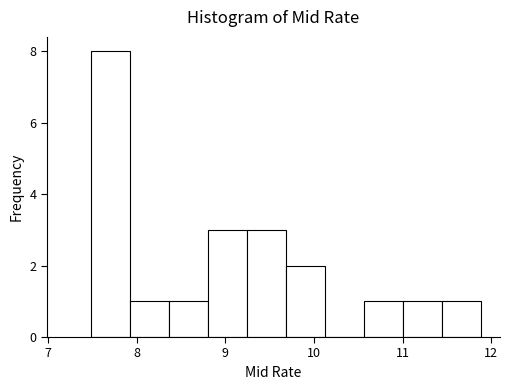

Reading left to right, list every bar in this chart as the range it spans on the x-axis followed by its height. Neither the bar edges nor the heights are printed on the chart, so give them approximately, as read against the axes.

7.5 to 7.9: 8
7.9 to 8.4: 1
8.4 to 8.8: 1
8.8 to 9.2: 3
9.2 to 9.7: 3
9.7 to 10.1: 2
10.1 to 10.6: 0
10.6 to 11.0: 1
11.0 to 11.4: 1
11.4 to 11.9: 1